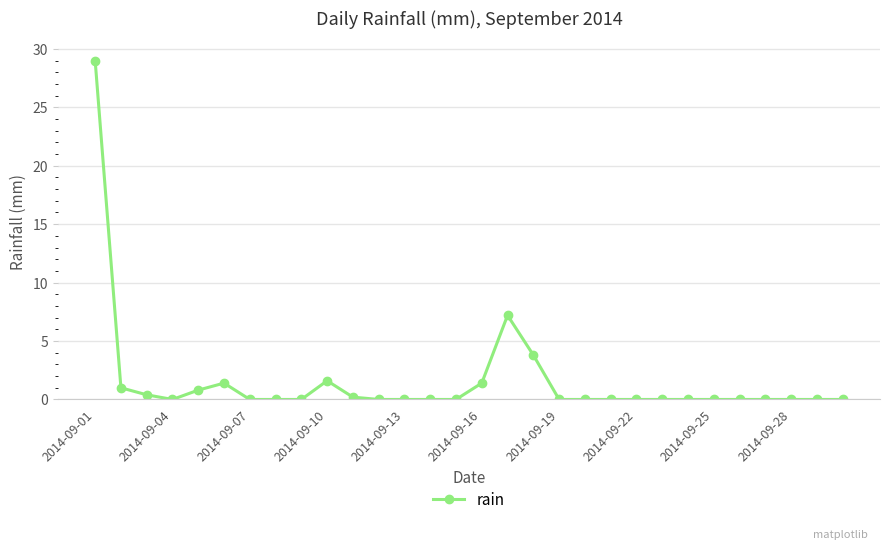

Does the chart display data point markers on the line(s)?

Yes